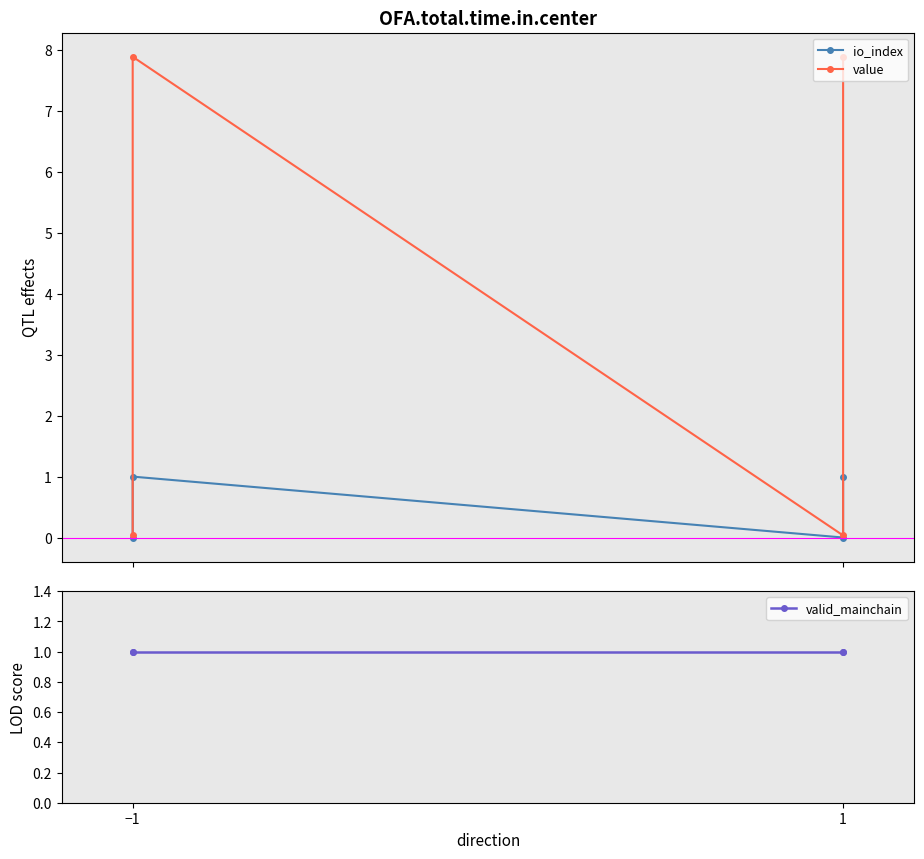

Reading left to right, what are all the values shown in this chart?

io_index: 0.0	1.0	0.0	1.0
value: 0.0	7.9	0.0	7.9
valid_mainchain: 1.0	1.0	1.0	1.0